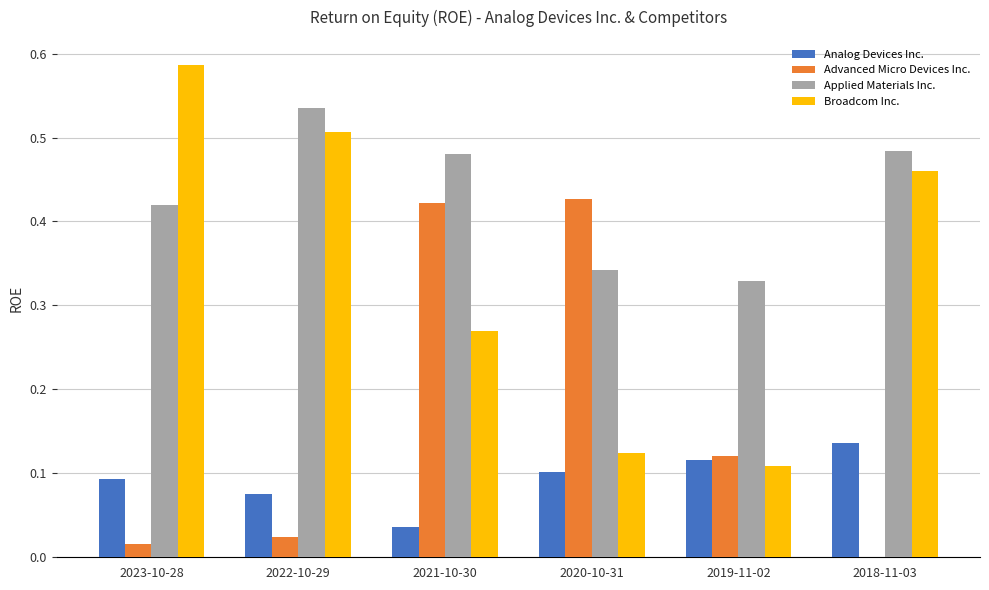

Between 2020-10-31 and 2018-11-03, which series saw the biggest shift?

Advanced Micro Devices Inc.